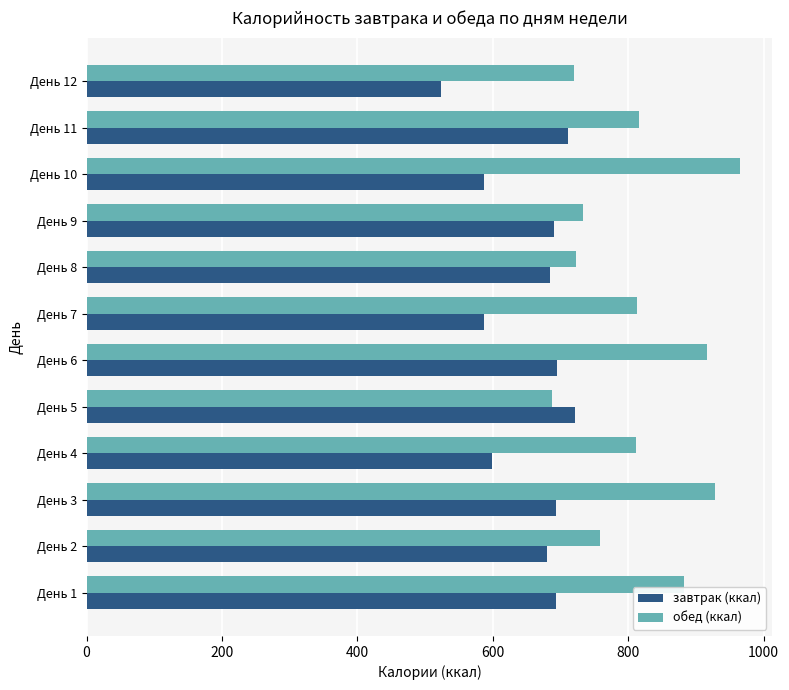

What is the difference between the maximum and second lowest values in the завтрак (ккал) series?

134.3